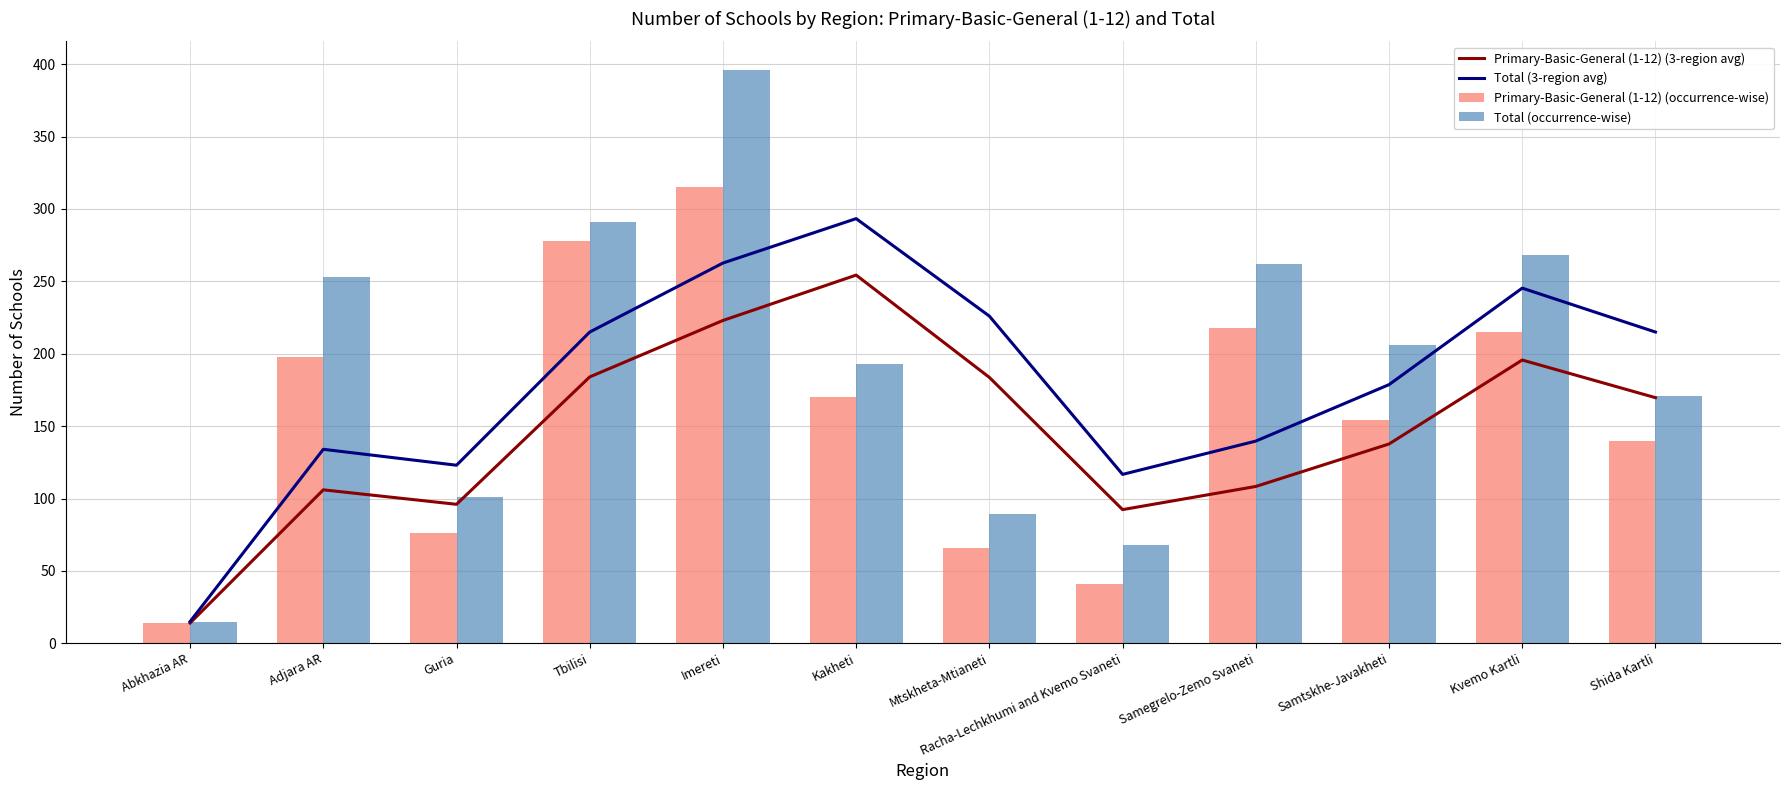

Reading left to right, list all the values displayed in this chart.

Primary-Basic-General (1-12) (3-region avg): Abkhazia AR=14.0	Adjara AR=106.0	Guria=96.0	Tbilisi=184.0	Imereti=223.0	Kakheti=254.3	Mtskheta-Mtianeti=183.7	Racha-Lechkhumi and Kvemo Svaneti=92.3	Samegrelo-Zemo Svaneti=108.3	Samtskhe-Javakheti=137.7	Kvemo Kartli=195.7	Shida Kartli=169.7
Total (3-region avg): Abkhazia AR=15.0	Adjara AR=134.0	Guria=123.0	Tbilisi=215.0	Imereti=262.7	Kakheti=293.3	Mtskheta-Mtianeti=226.0	Racha-Lechkhumi and Kvemo Svaneti=116.7	Samegrelo-Zemo Svaneti=139.7	Samtskhe-Javakheti=178.7	Kvemo Kartli=245.3	Shida Kartli=215.0
Primary-Basic-General (1-12) (occurrence-wise): Abkhazia AR=14.0	Adjara AR=198.0	Guria=76.0	Tbilisi=278.0	Imereti=315.0	Kakheti=170.0	Mtskheta-Mtianeti=66.0	Racha-Lechkhumi and Kvemo Svaneti=41.0	Samegrelo-Zemo Svaneti=218.0	Samtskhe-Javakheti=154.0	Kvemo Kartli=215.0	Shida Kartli=140.0
Total (occurrence-wise): Abkhazia AR=15.0	Adjara AR=253.0	Guria=101.0	Tbilisi=291.0	Imereti=396.0	Kakheti=193.0	Mtskheta-Mtianeti=89.0	Racha-Lechkhumi and Kvemo Svaneti=68.0	Samegrelo-Zemo Svaneti=262.0	Samtskhe-Javakheti=206.0	Kvemo Kartli=268.0	Shida Kartli=171.0